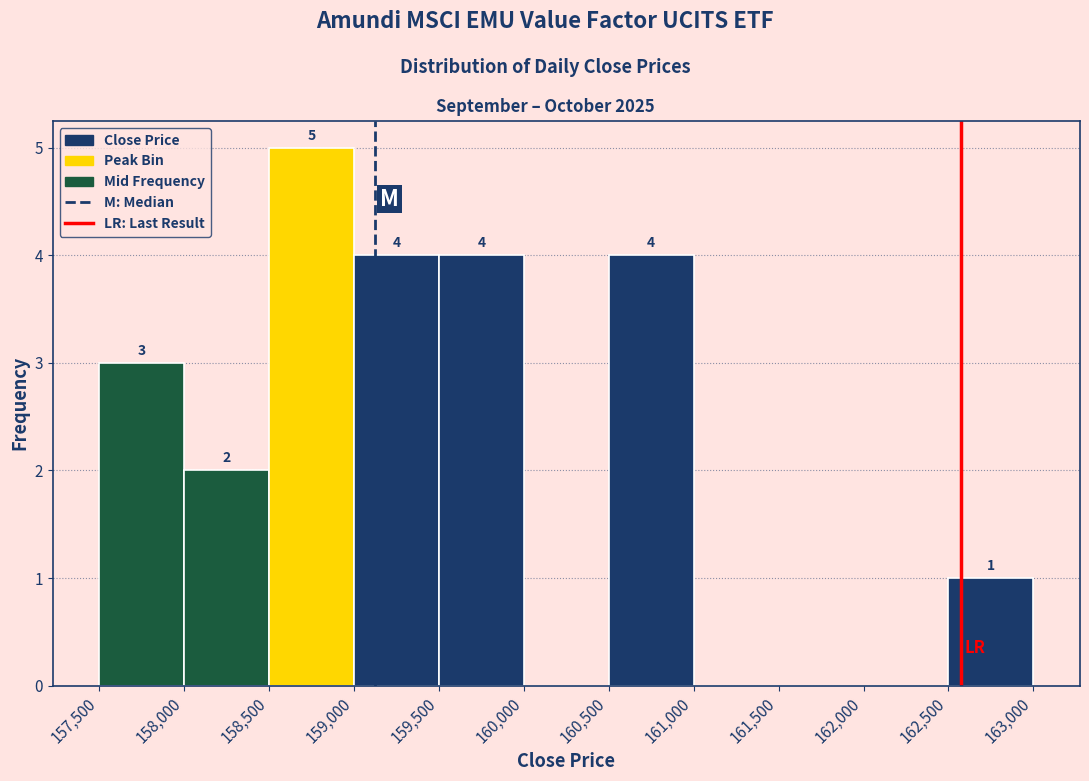

Which range on the x-axis has the tallest bar?

158,500 to 159,000